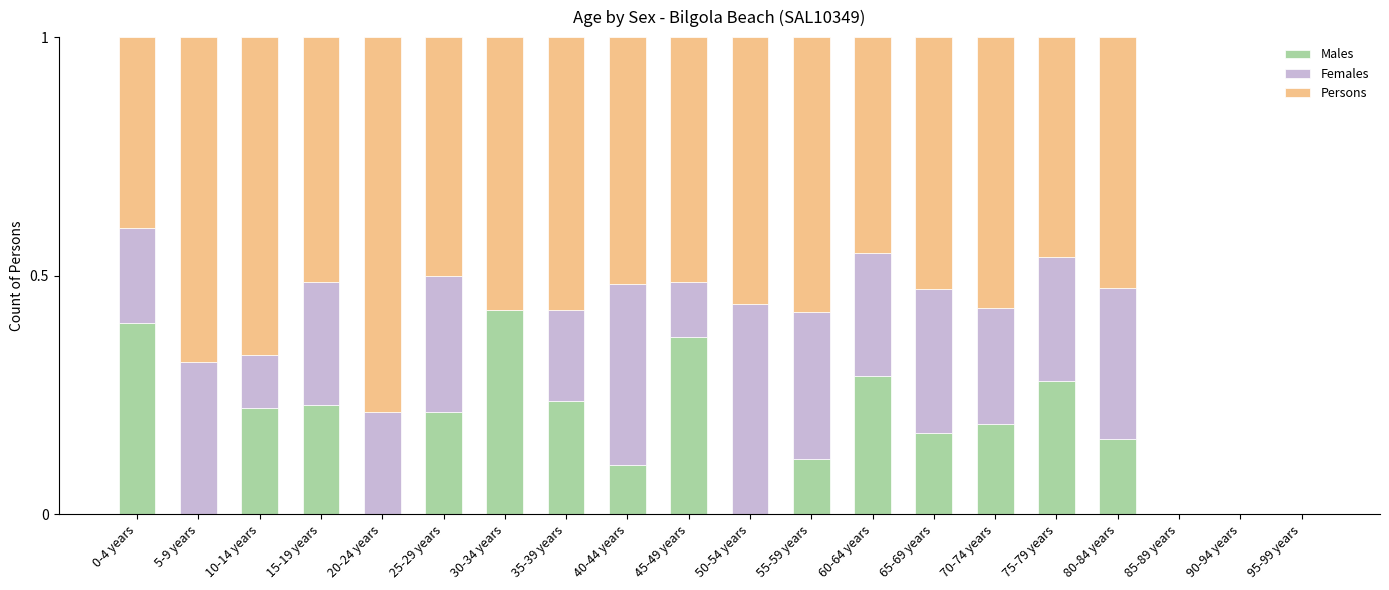

How many series are shown in this chart?

3